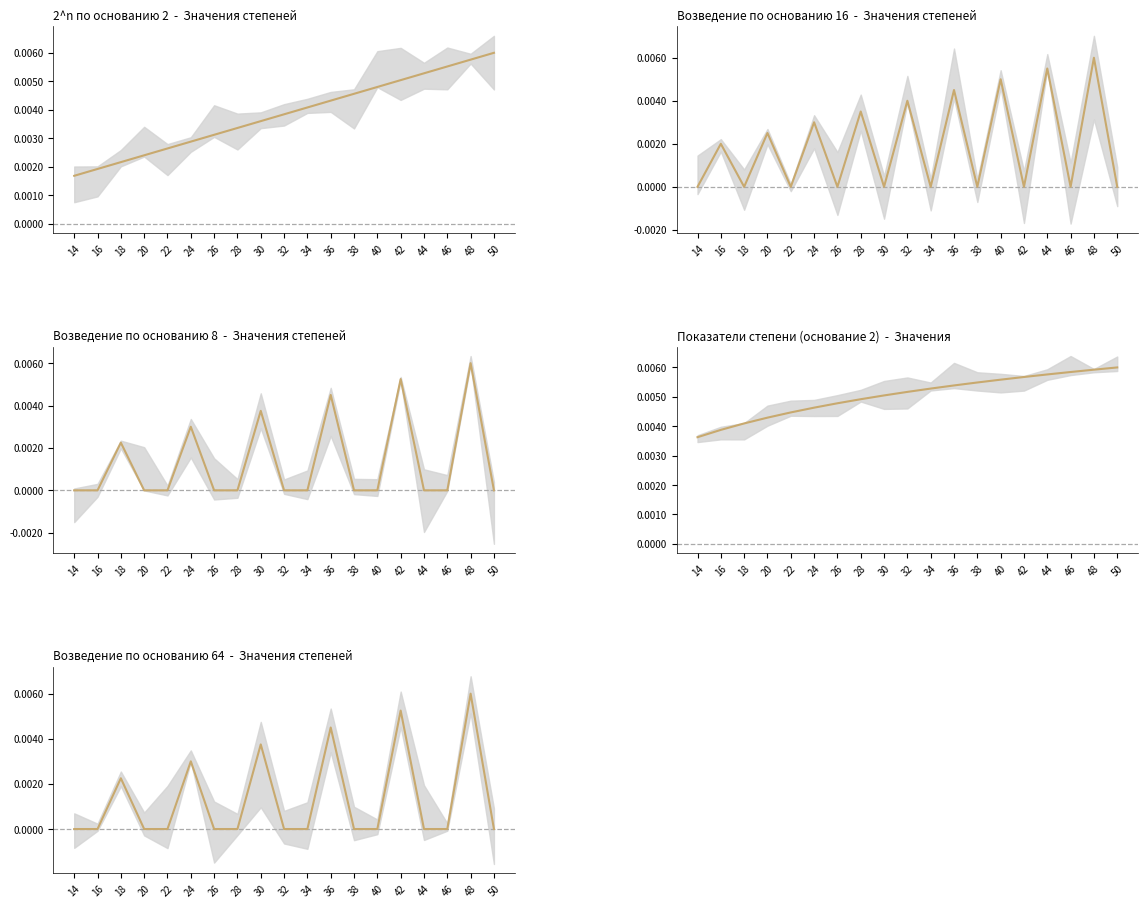

Which category has the highest value in the O.8 (col_18) series?

48